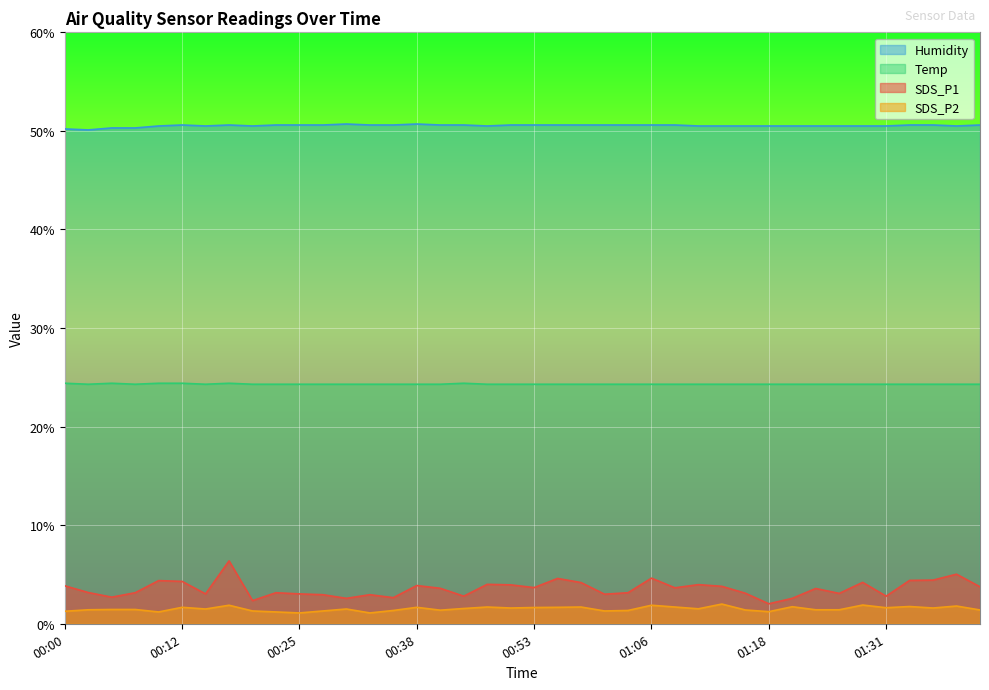

What is the lowest value of the SDS_P2 series?

1.1